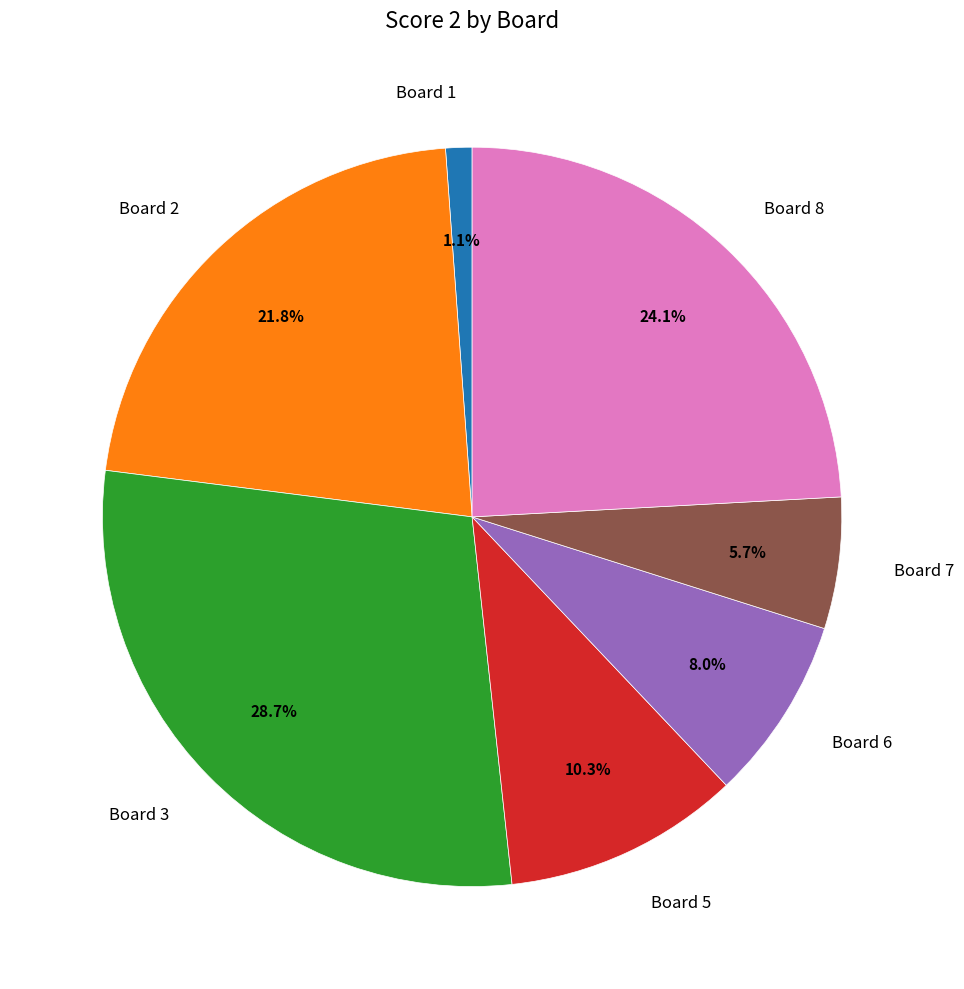

What is the largest slice in the pie chart?

Board 3